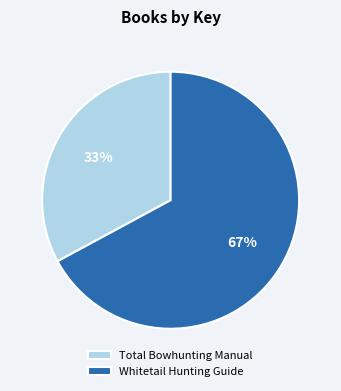

To the nearest percent, what is the combined percentage of Total Bowhunting Manual and Whitetail Hunting Guide?

100%